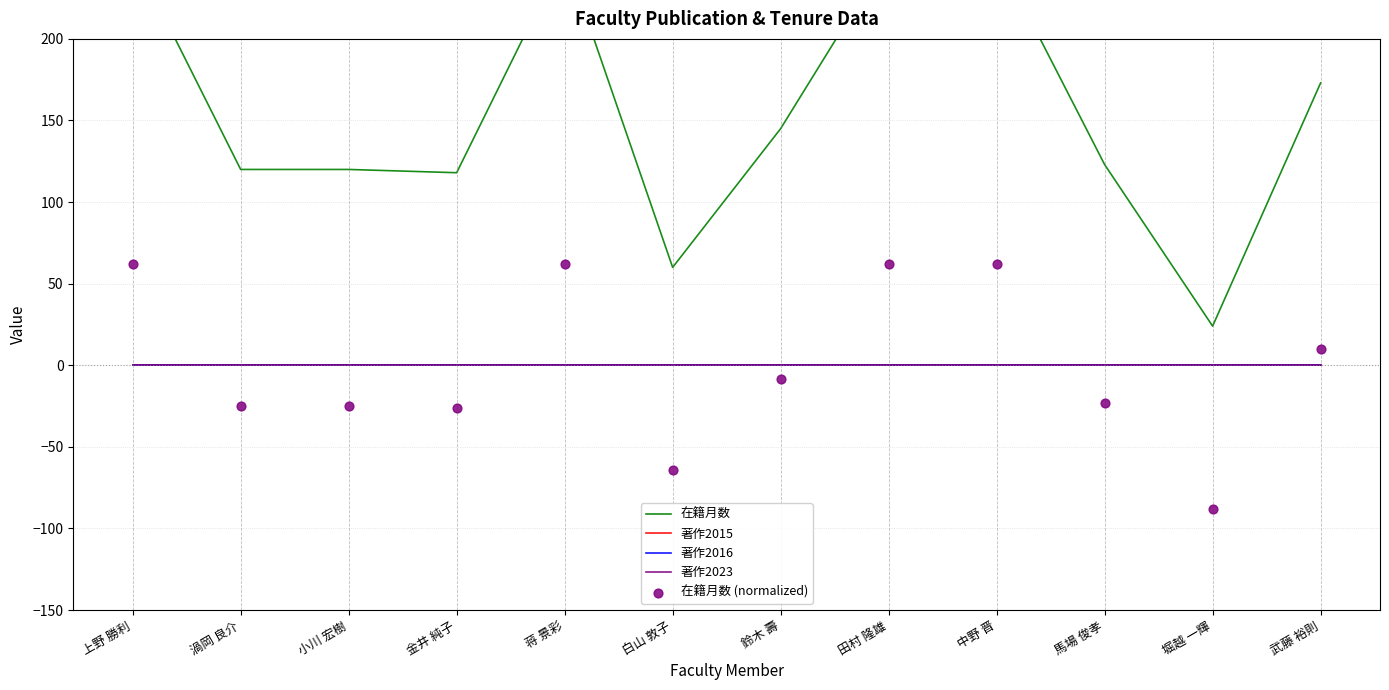

At how many categories does at least one series exceed -2?

12